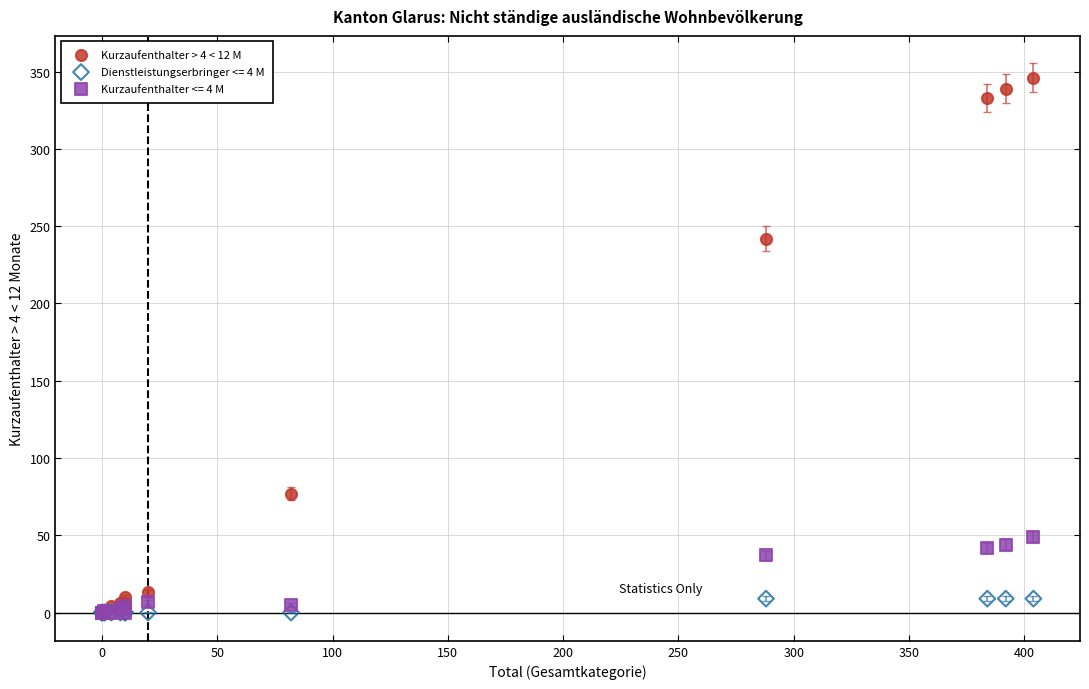

Across all series, what Y value is closest to 173?

242